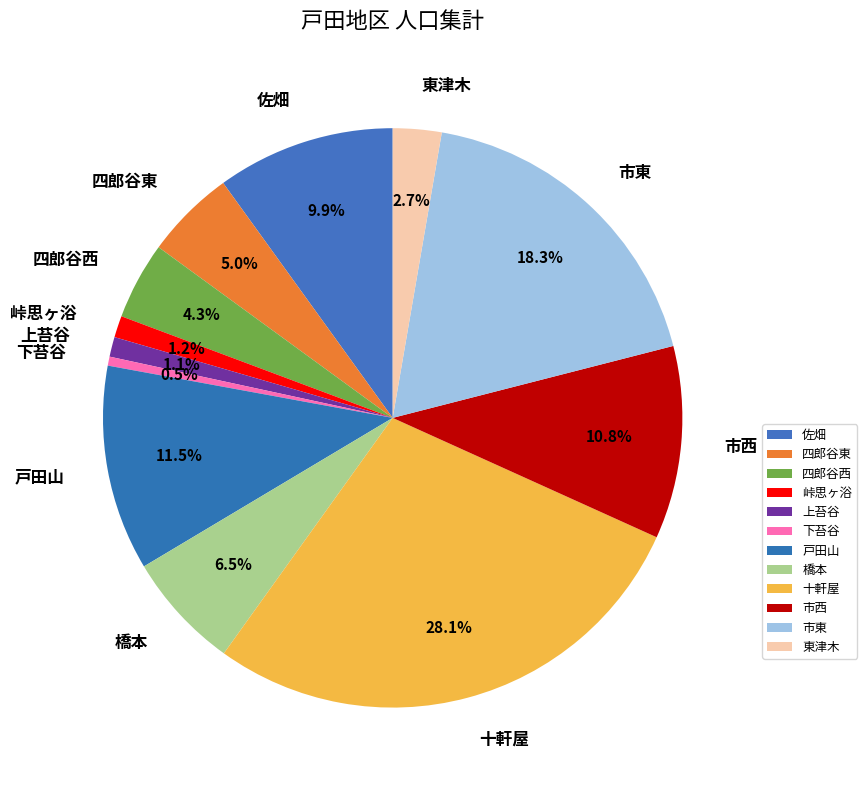

What is the smallest slice in the pie chart?

下苔谷